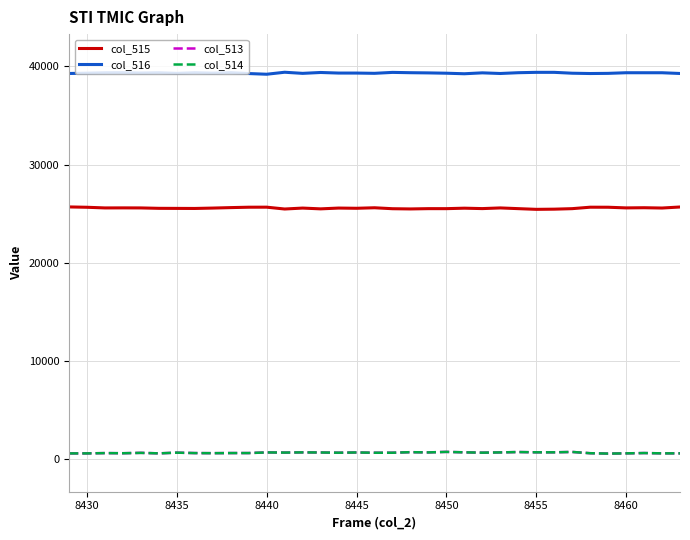

What is the greatest value displayed?

39411